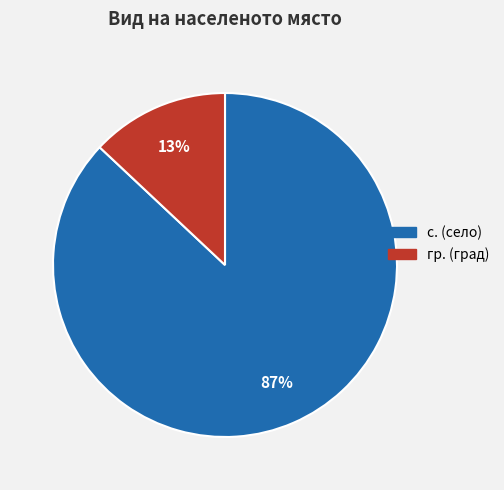

To the nearest percent, what percentage of the pie is с.?

87%